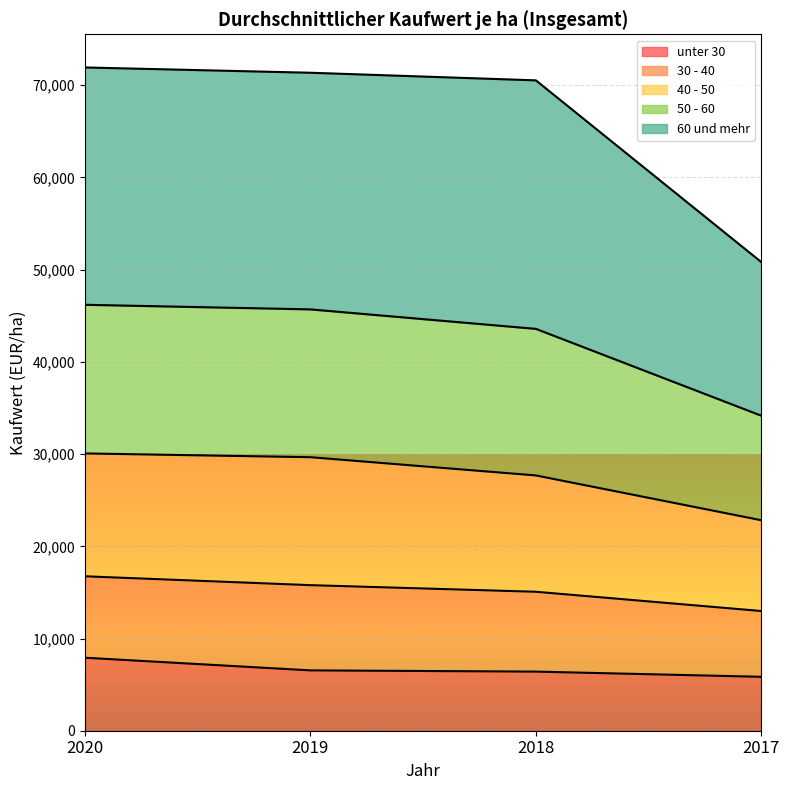

True or false: 50 - 60 and 40 - 50 intersect in this chart.

False